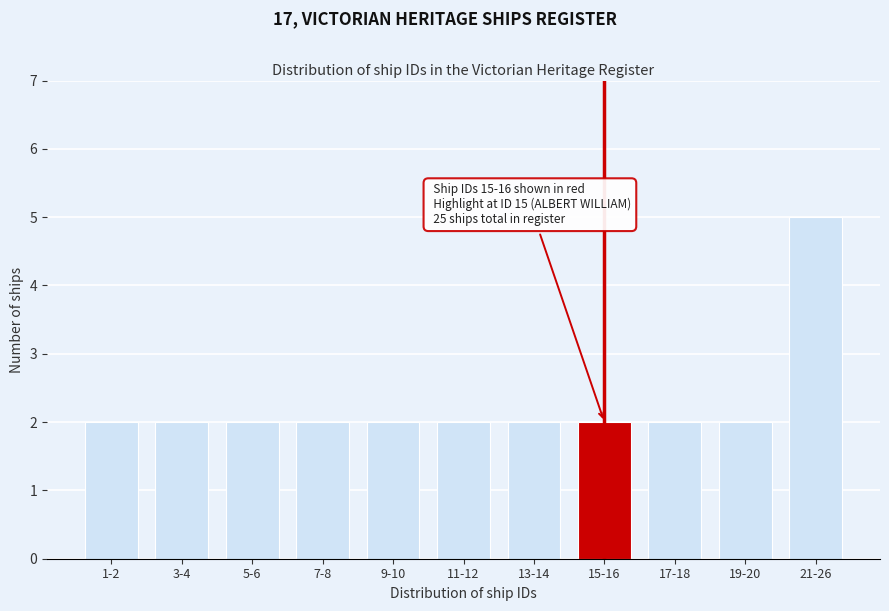

Reading left to right, extract all data points from this chart.

1-2=2	3-4=2	5-6=2	7-8=2	9-10=2	11-12=2	13-14=2	15-16=2	17-18=2	19-20=2	21-26=5